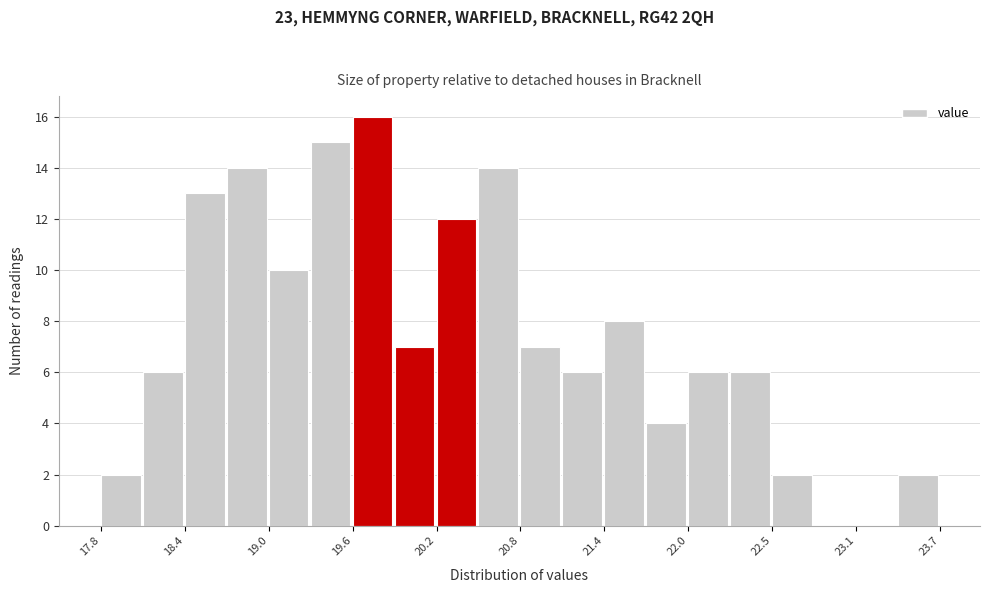

Around what value on the x-axis is the tallest bar? Give the approximate position of its centre, as read against the axis.

19.7